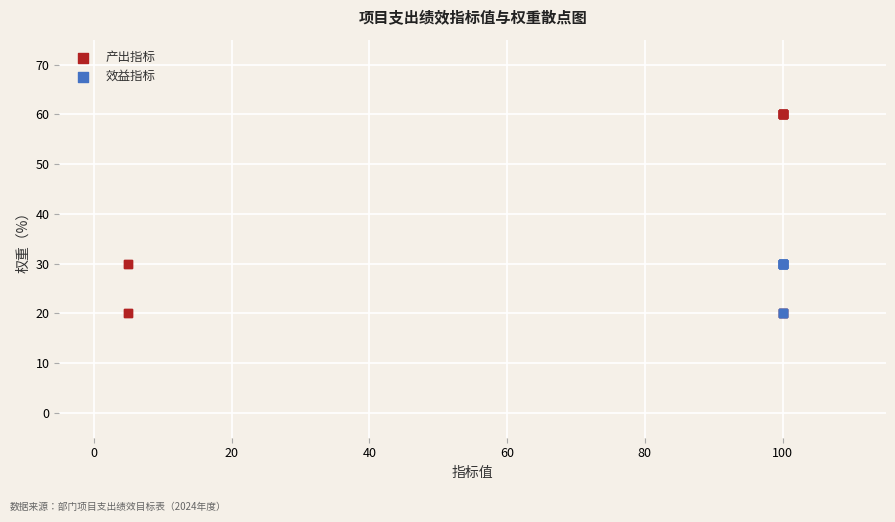

What are all the series names shown in the legend?

产出指标, 效益指标